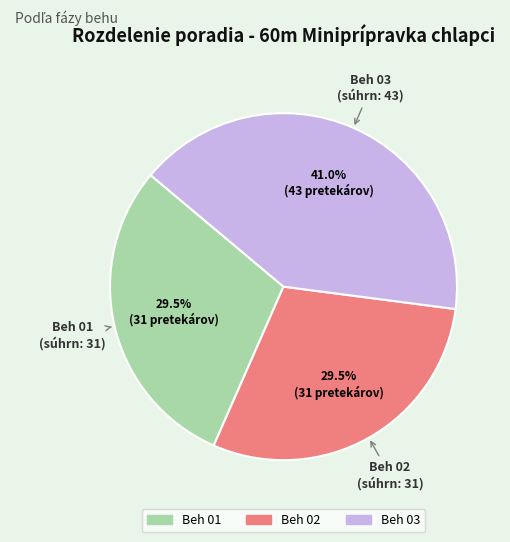

Is there a majority slice in this chart?

No